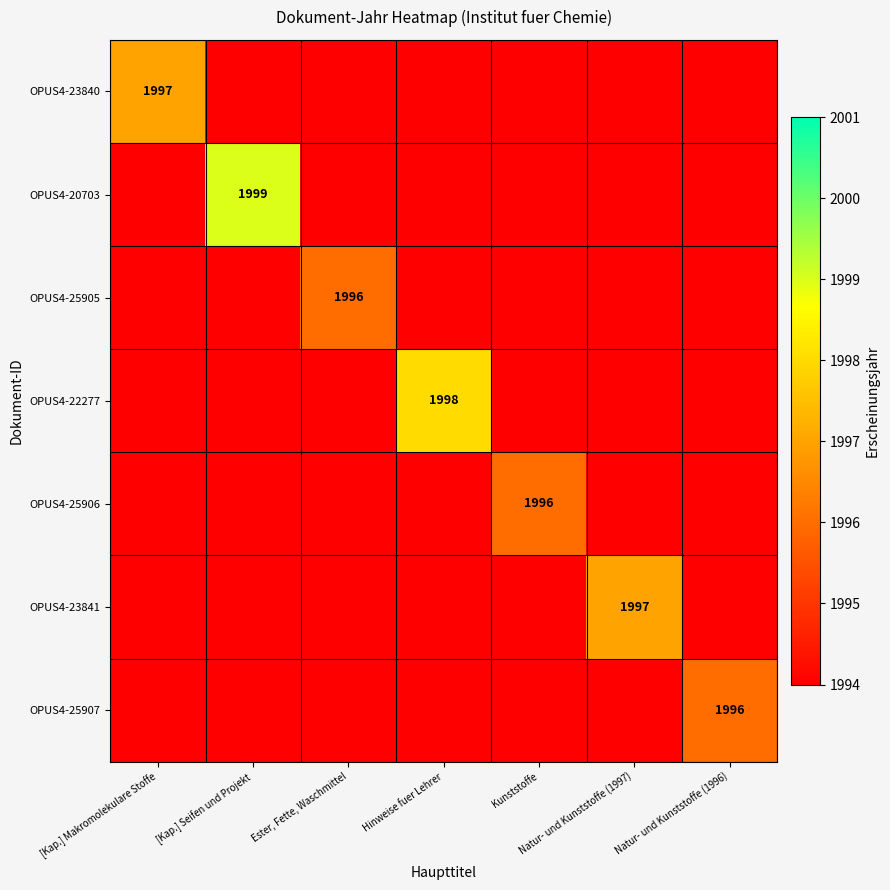

The value of OPUS4-23841 at Natur- und Kunststoffe (1997) is 1997. True or false?

True